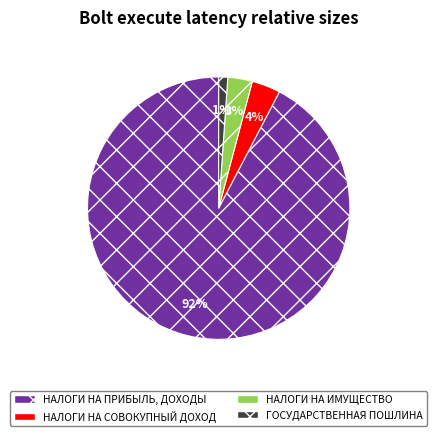

Is НАЛОГИ НА СОВОКУПНЫЙ ДОХОД the majority of the pie?

No